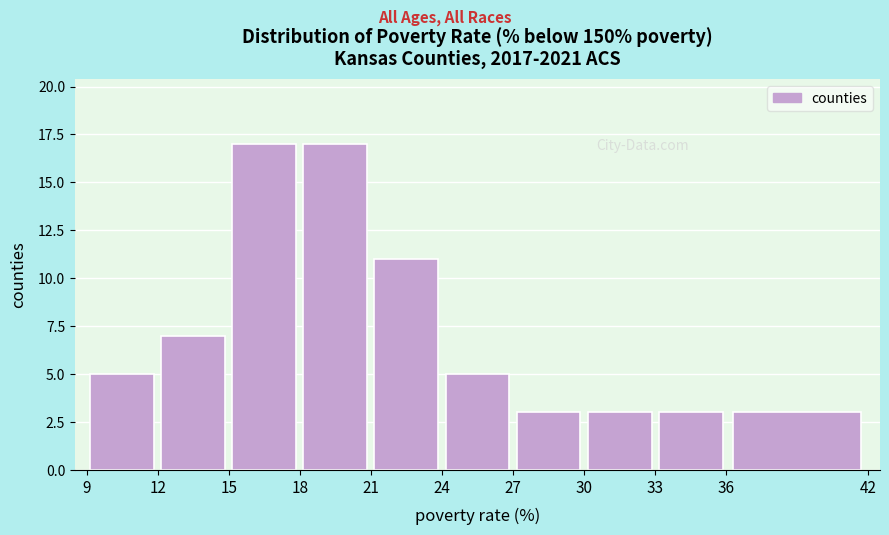

Reading left to right, transcribe this chart: for each bar, give the range it covers on the x-axis and its height. The values are not printed on the chart, so give them approximately, as read against the axis.

9 to 12: 5
12 to 15: 7
15 to 18: 17
18 to 21: 17
21 to 24: 11
24 to 27: 5
27 to 30: 3
30 to 33: 3
33 to 36: 3
36 to 42: 3